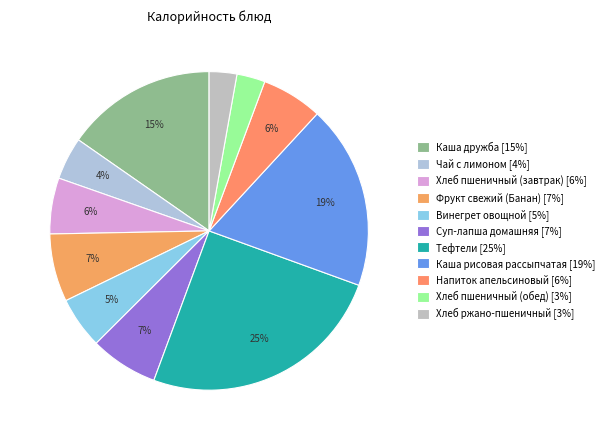

Rank the categories by value from highest to lowest.

Тефтели, Каша рисовая рассыпчатая, Каша дружба, Фрукт свежий (Банан), Суп-лапша домашняя, Напиток апельсиновый, Хлеб пшеничный (завтрак), Винегрет овощной, Чай с лимоном, Хлеб пшеничный (обед), Хлеб ржано-пшеничный